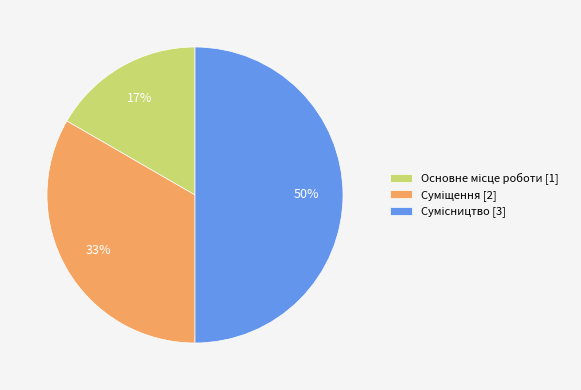

To the nearest percent, what is the average slice percentage?

33%